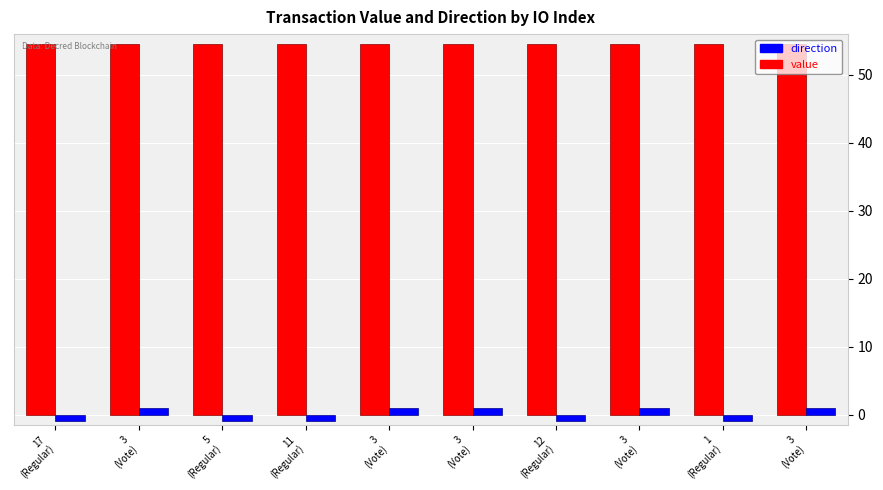

The value of value at 3
(Vote) is 14.8. True or false?

False